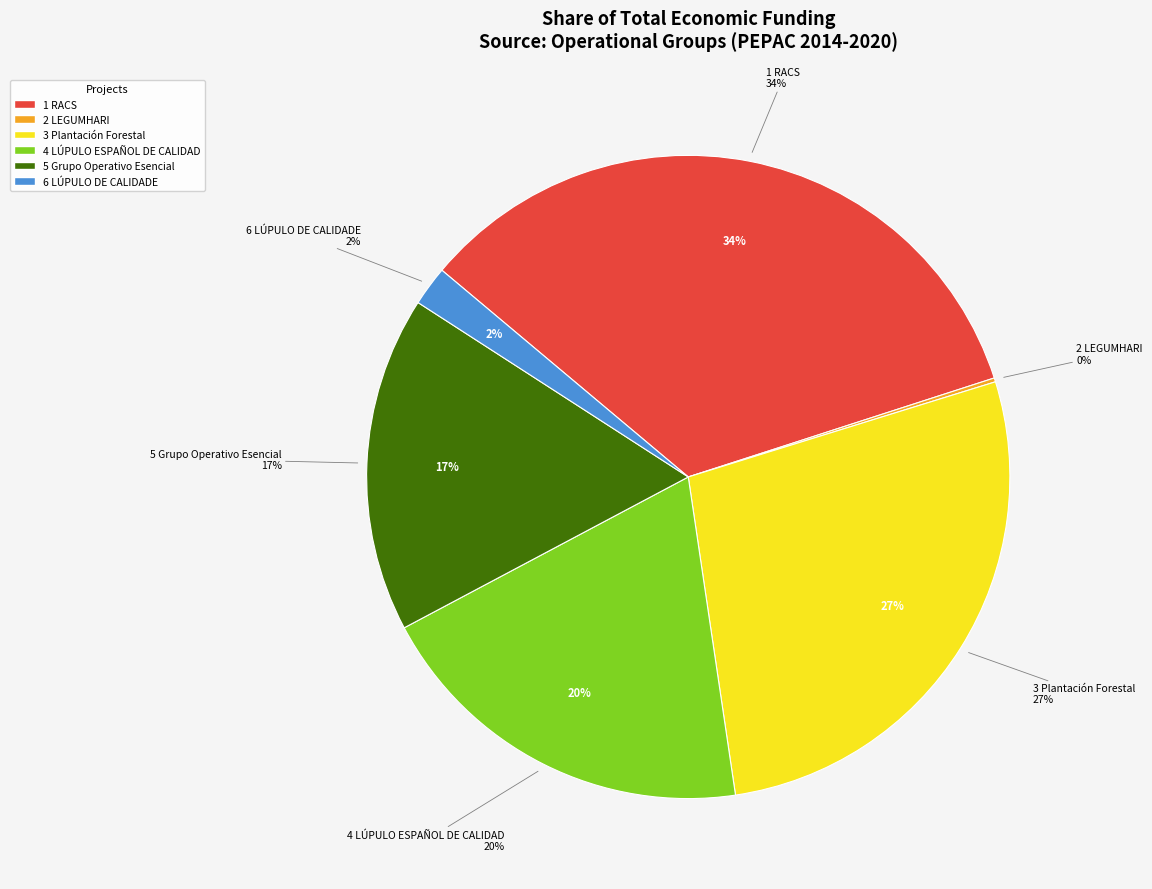

To the nearest percent, what is the difference between the LÚPULO ESPAÑOL DE CALIDAD and LÚPULO DE CALIDADE slice percentages?

18%